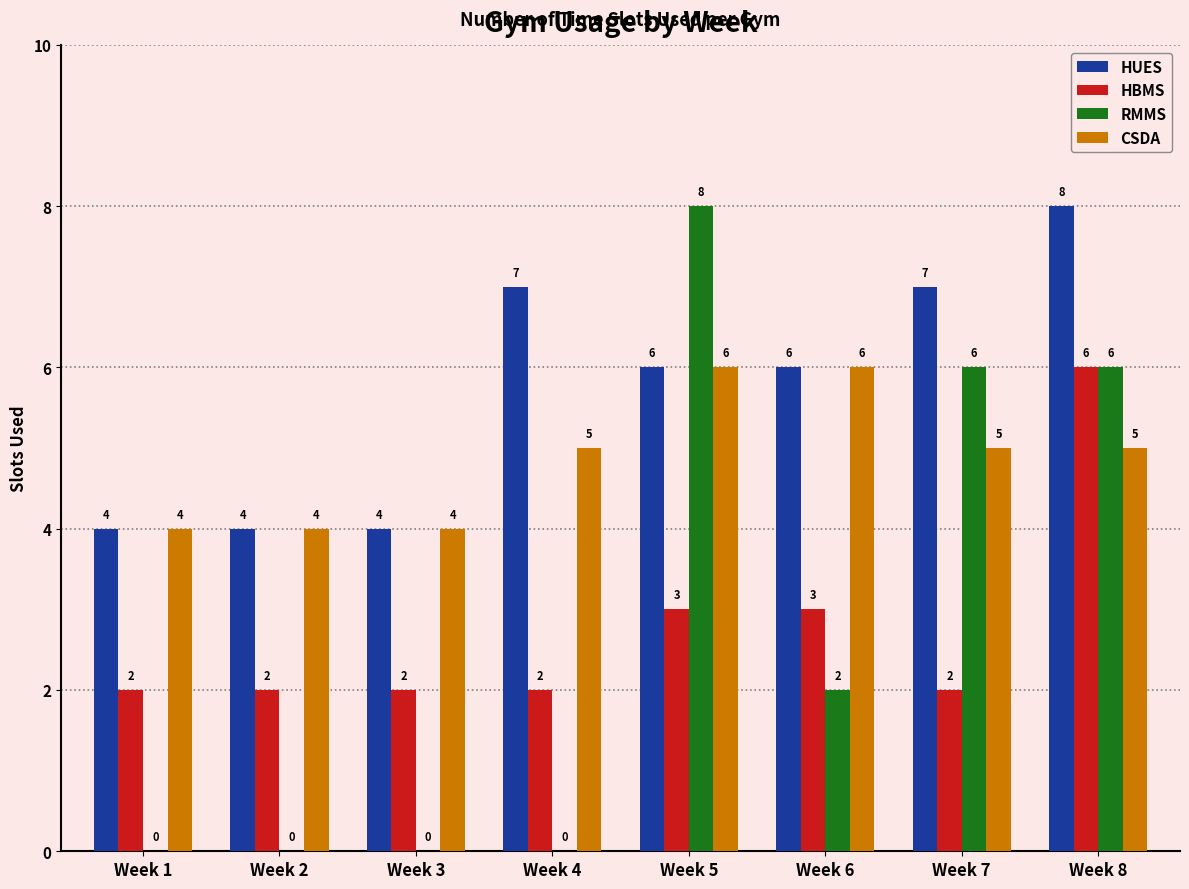

How many distinct data groups are displayed?

4